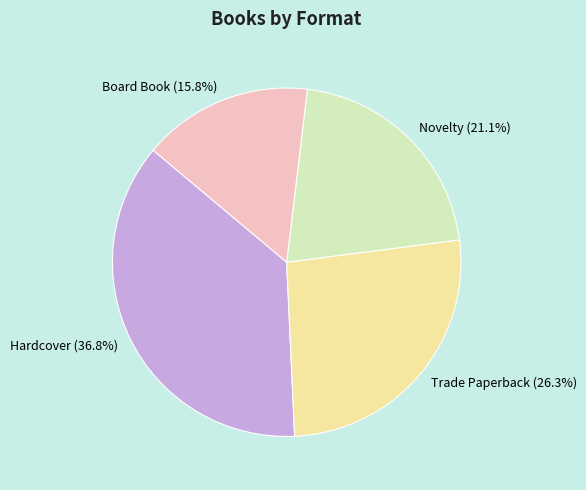

To the nearest percent, what is the combined percentage of Novelty and Board Book?

37%